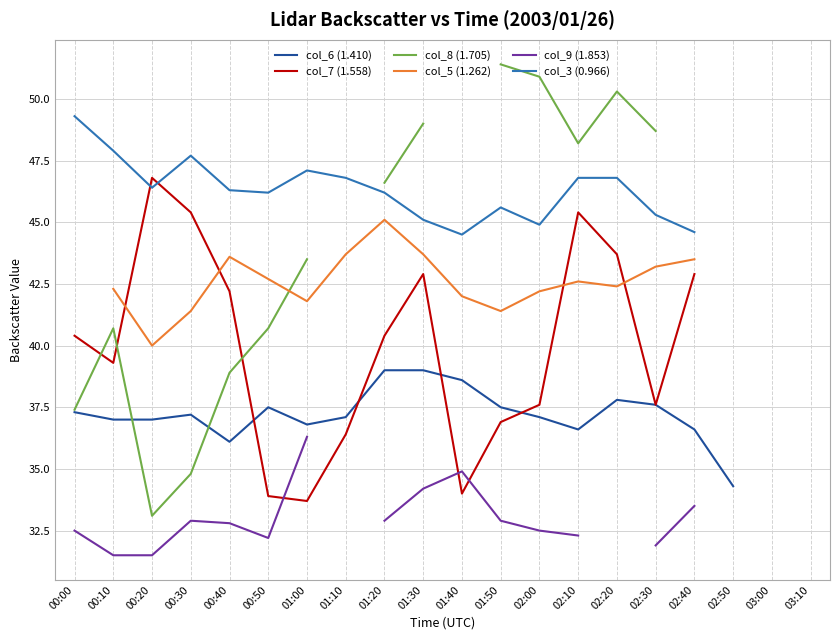

Does the chart display data point markers on the line(s)?

No